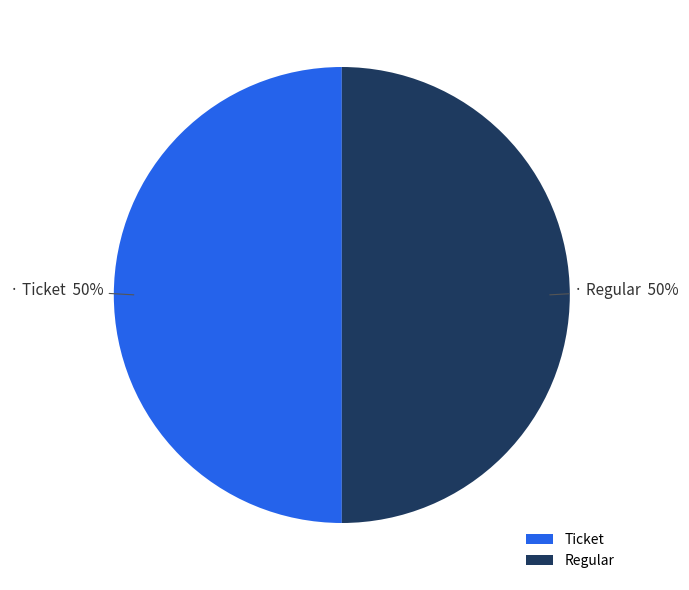

To the nearest percent, what is the difference between the largest and smallest slice percentages?

0%